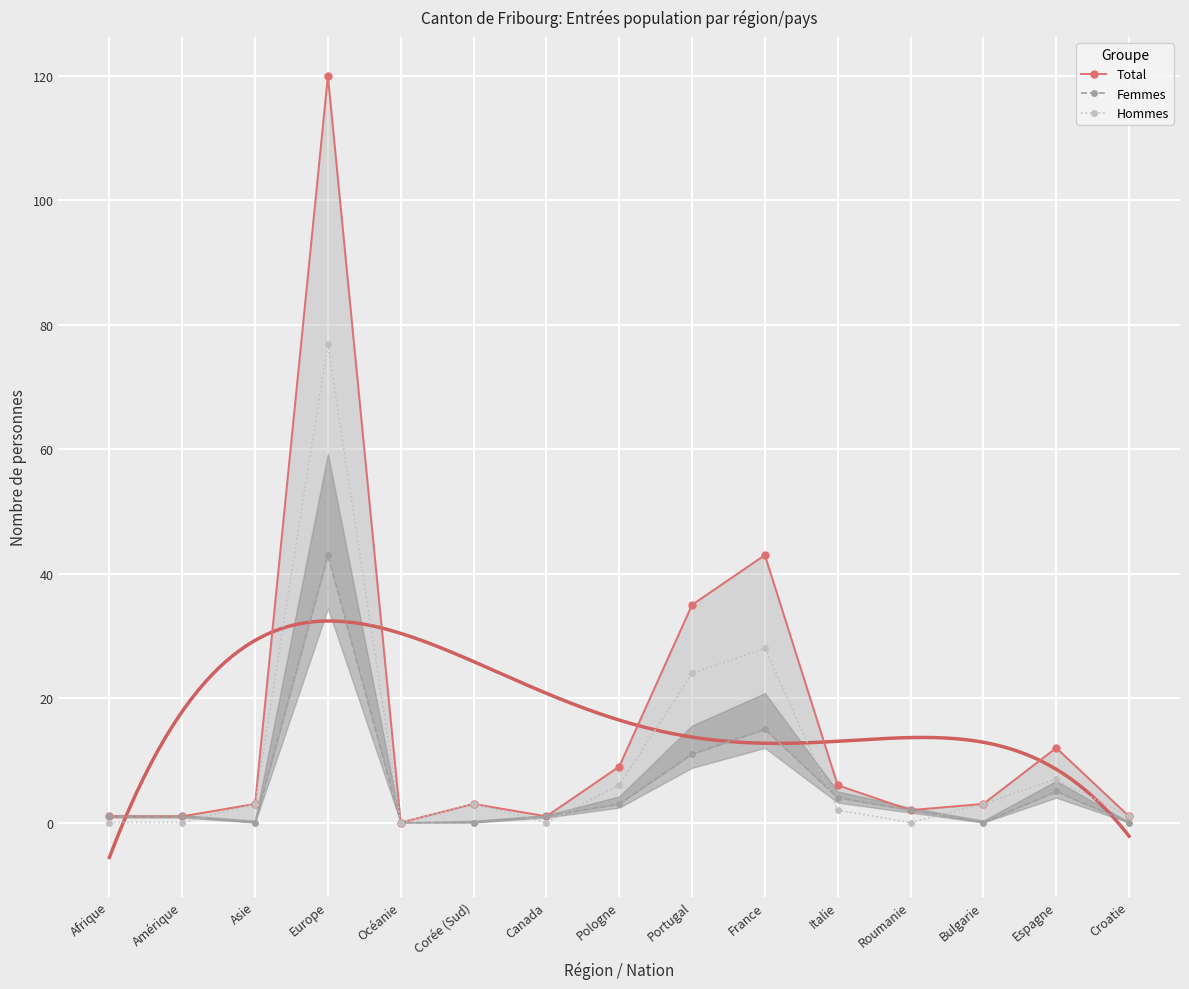

Which category has the highest value across all series?

Europe